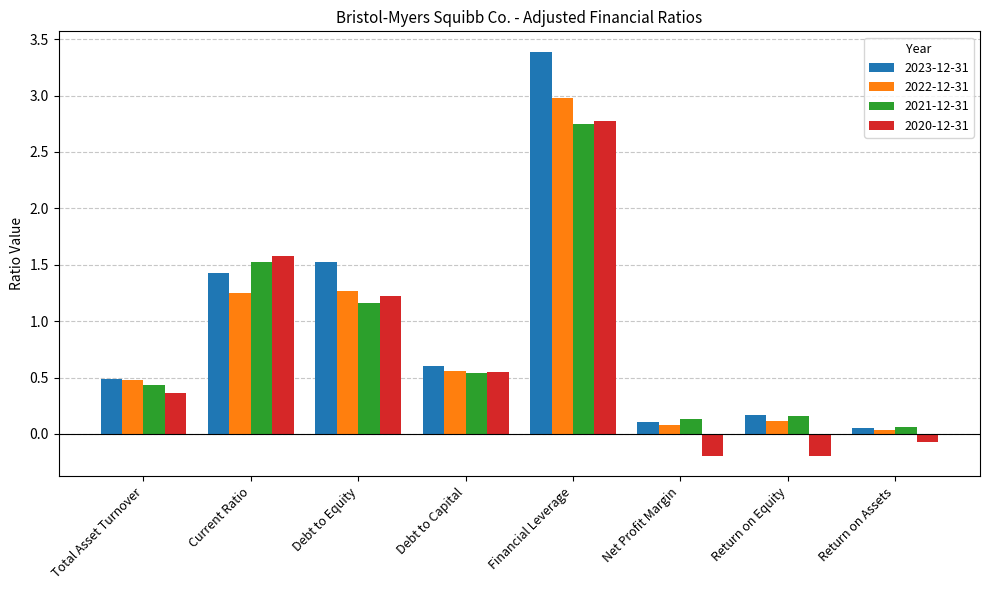

True or false: 2022-12-31 has a value of 0.5 at Total Asset Turnover.

True